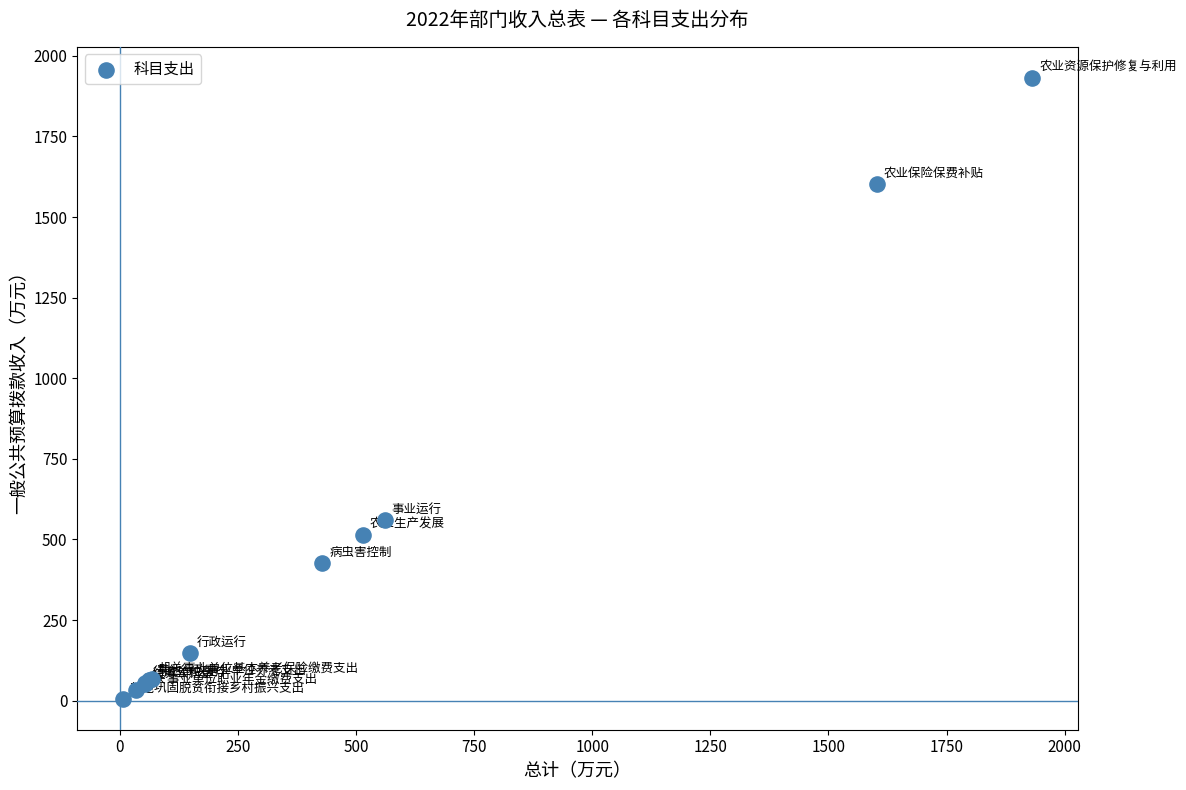

What Y value in the scatter plot is closest to 968?

560.4